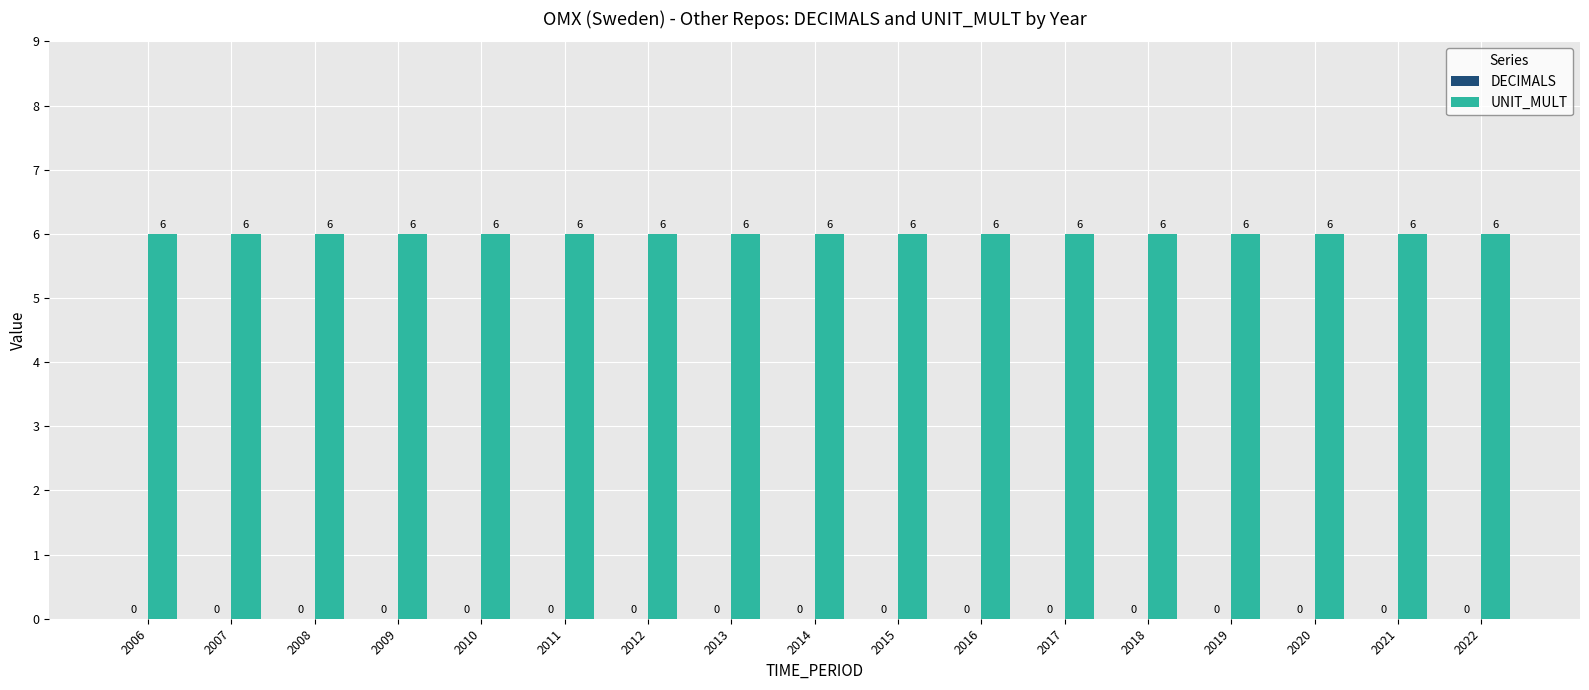

What is the total value across all series at 2011?

6